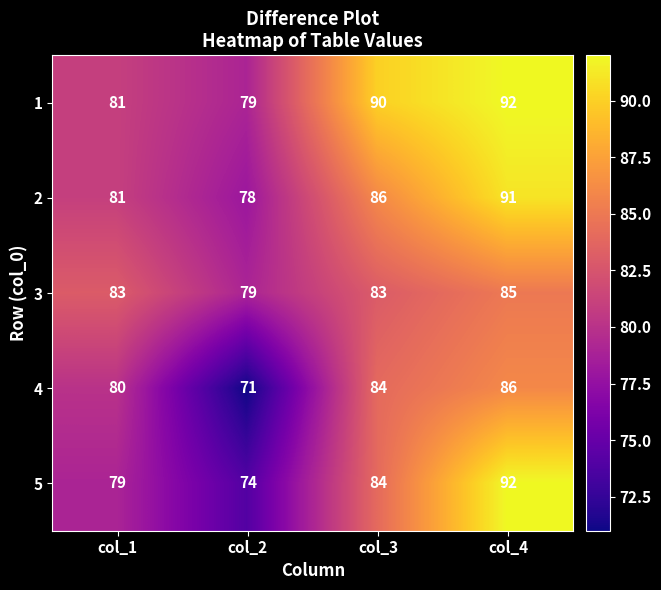

Reading left to right, extract all data points from this chart.

1: col_1=81	col_2=79	col_3=90	col_4=92
2: col_1=81	col_2=78	col_3=86	col_4=91
3: col_1=83	col_2=79	col_3=83	col_4=85
4: col_1=80	col_2=71	col_3=84	col_4=86
5: col_1=79	col_2=74	col_3=84	col_4=92